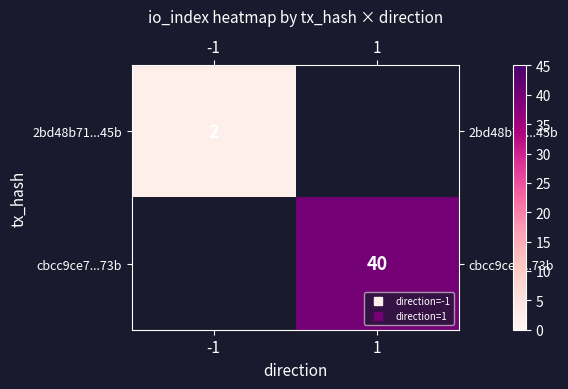

At which category does the chart reach its peak across all series?

1